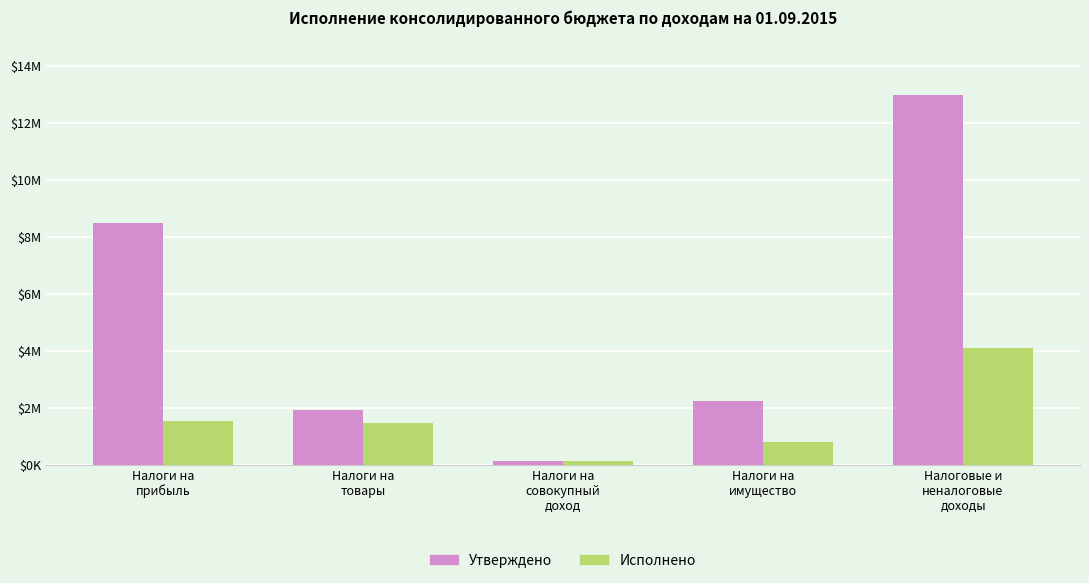

List the series in order of their peak value, lowest first.

Исполнено, Утверждено